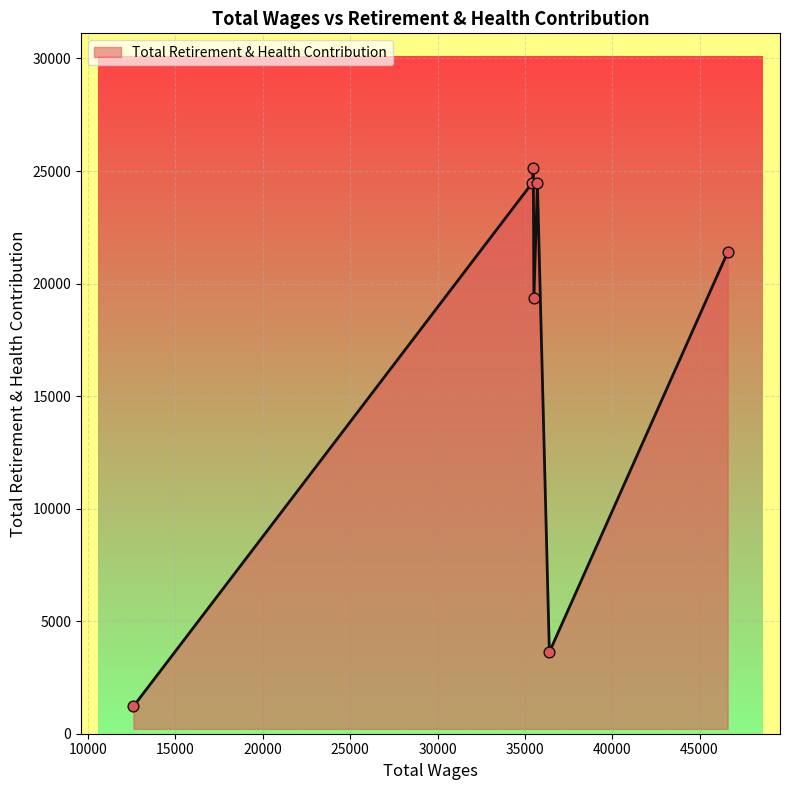

What is the difference between the second highest and minimum values?

23251